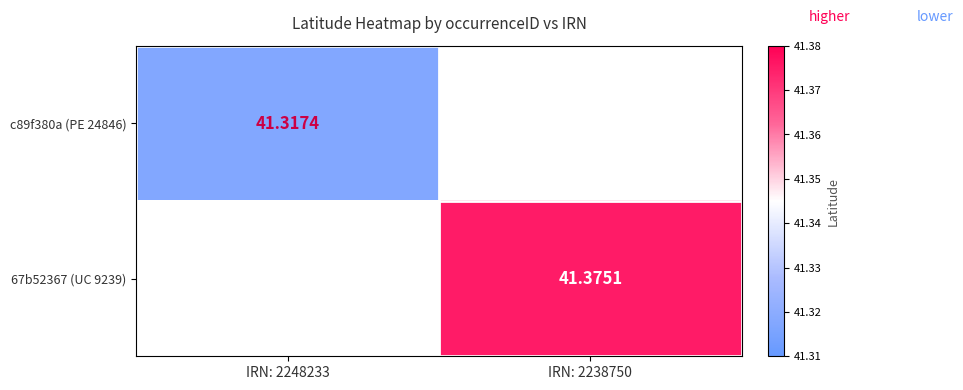

What is the sum of the 67b52367 (UC 9239) values at IRN: 2248233 and IRN: 2238750?

41.4